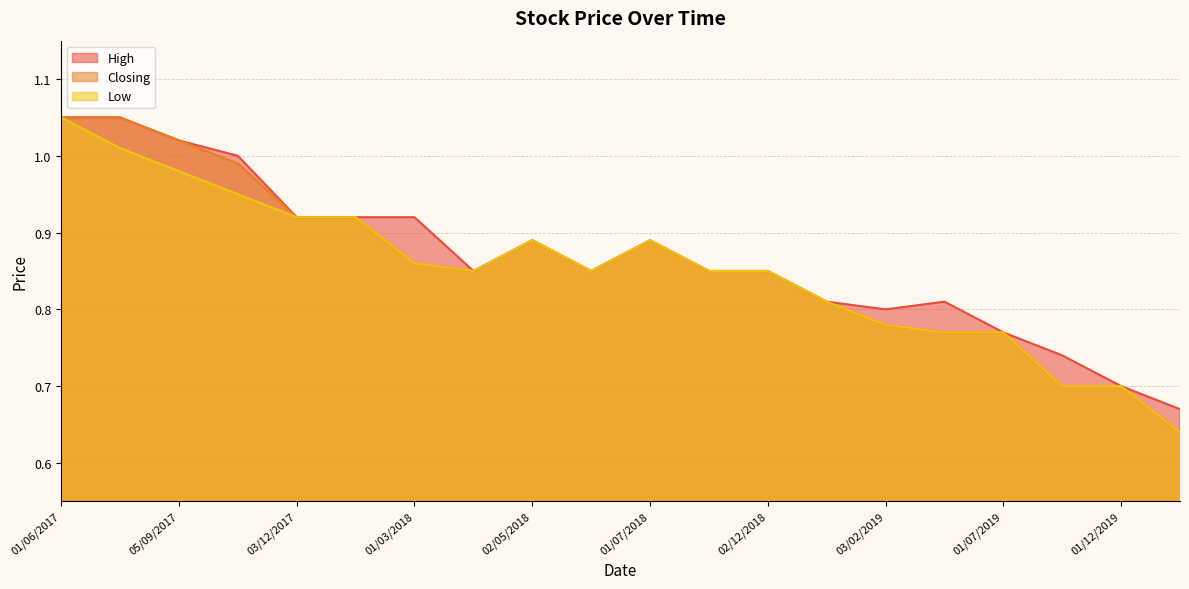

At 02/05/2018, list the series in order from largest to smallest.

High, Closing, Low